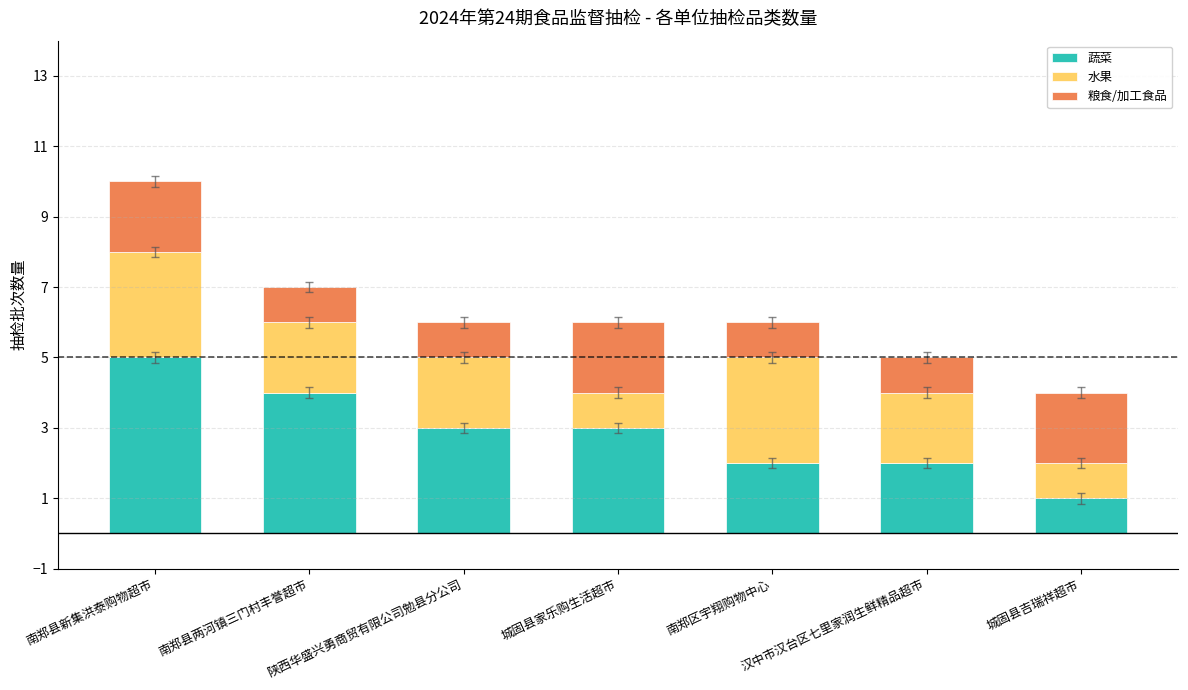

How many bars are there in total?

7